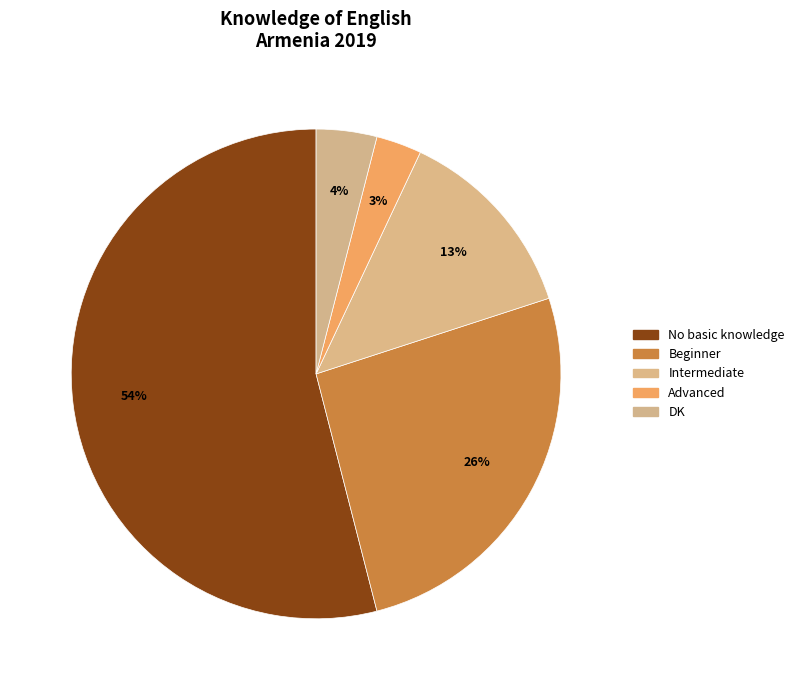

To the nearest percent, what percentage of the pie is Advanced?

3%